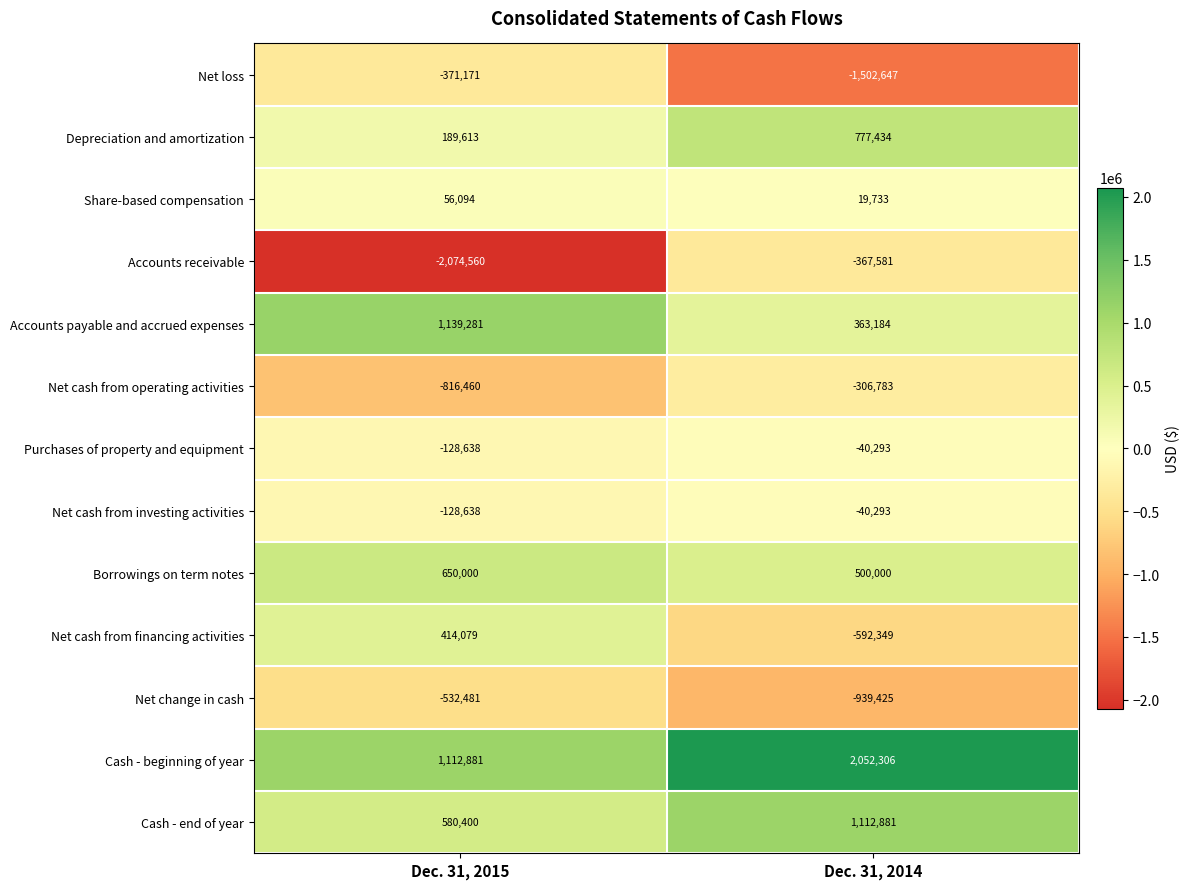

List the labels in order of Share-based compensation value, largest first.

Dec. 31, 2015, Dec. 31, 2014